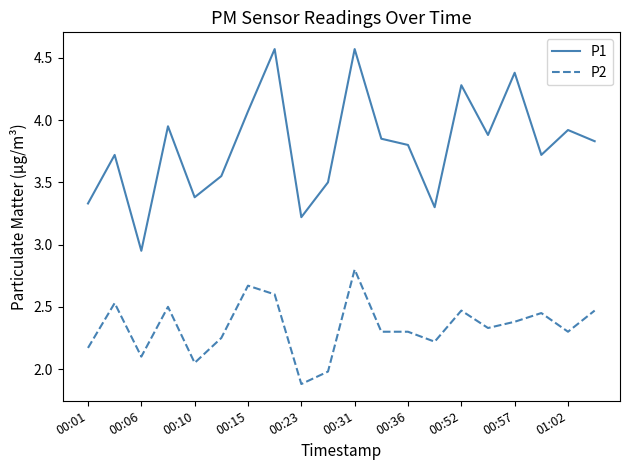

What is the minimum value shown in the chart?

1.9